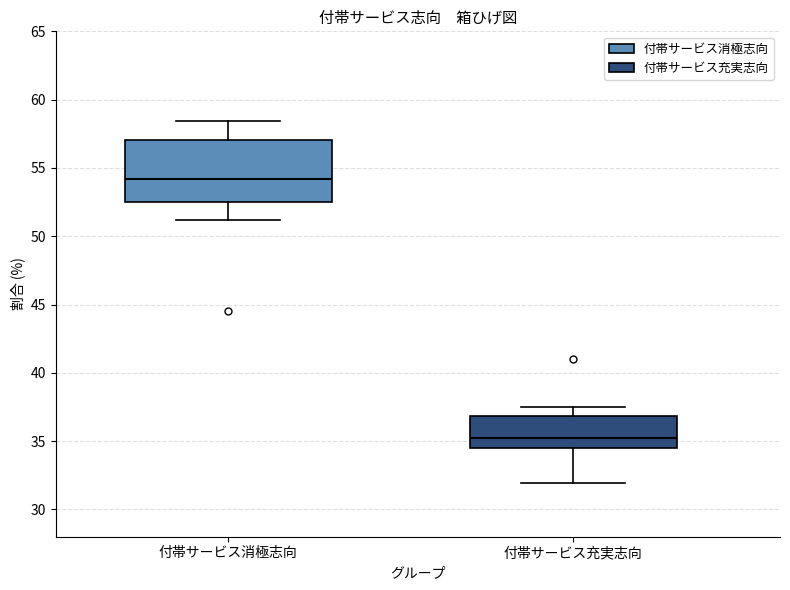

Reading left to right, read every box against the y-axis: the position of its median line, the range the box covers, and the ends of its whiskers. The values are not printed on the chart, so give them approximately, as read against the axis.

付帯サービス消極志向: median 54.0, box 52.5 to 57.0, whiskers 51.0 to 58.5
付帯サービス充実志向: median 35.0, box 34.5 to 37.0, whiskers 32.0 to 37.5